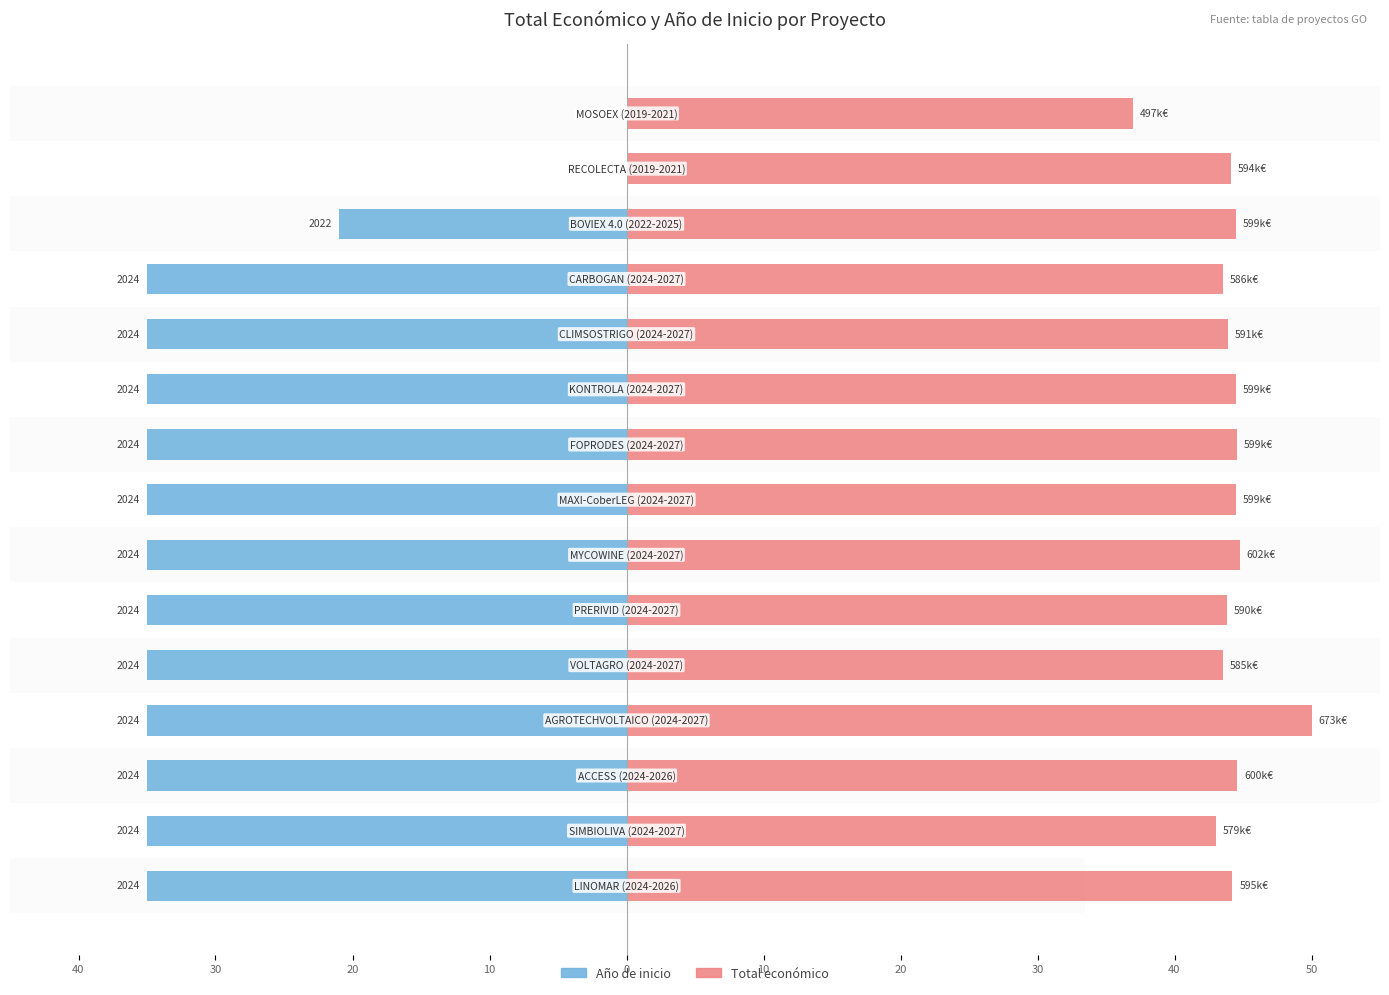

Reading left to right, list all the values displayed in this chart.

Año de inicio: -35.0	-35.0	-35.0	-35.0	-35.0	-35.0	-35.0	-35.0	-35.0	-35.0	-35.0	-35.0	-21.0	0.0	0.0
Total económico: 44.2	43.0	44.6	50.0	43.5	43.8	44.8	44.5	44.5	44.5	43.9	43.5	44.5	44.1	37.0